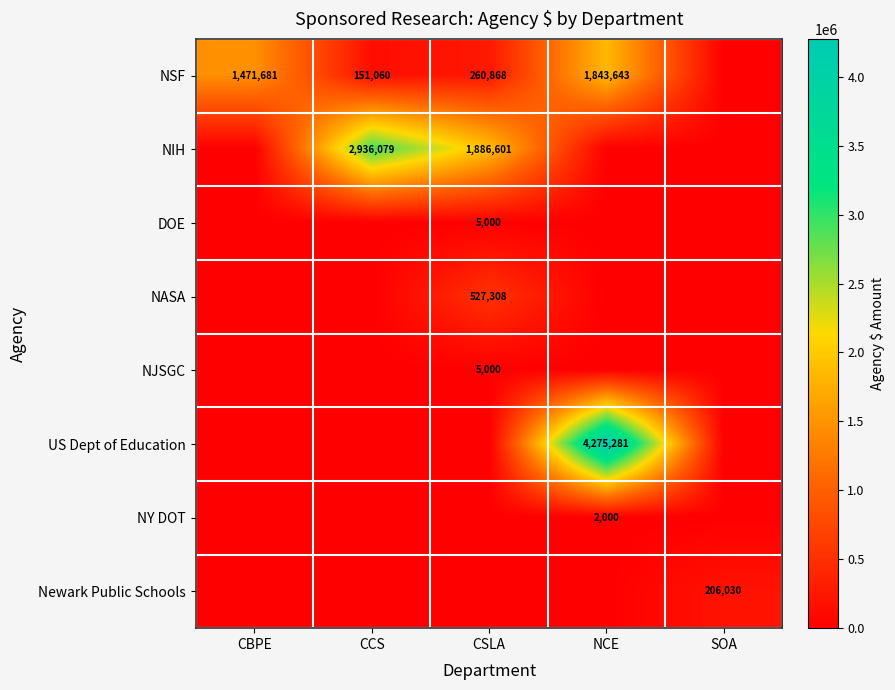

True or false: NSF has a value of 1471681 at CBPE.

True